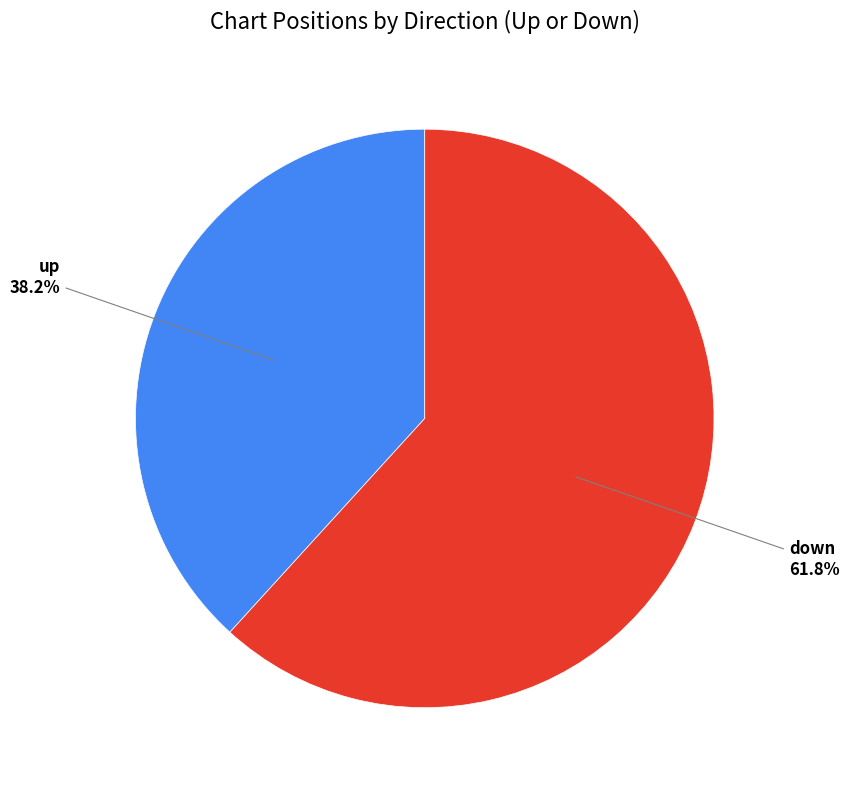

How many slices are in this pie chart?

2